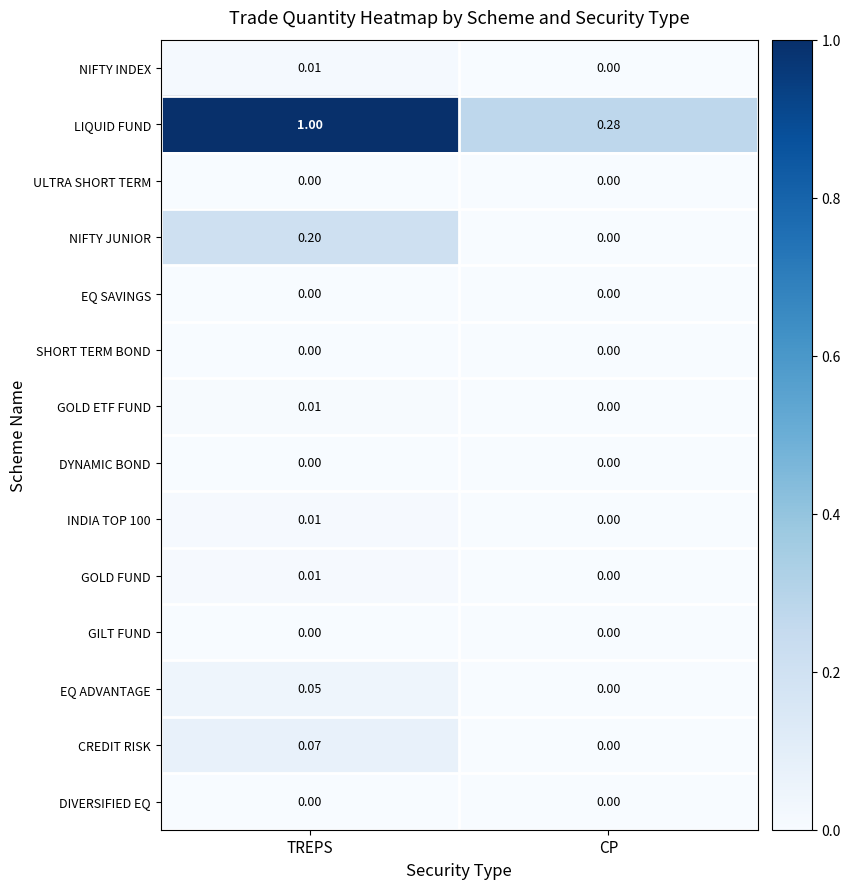

How many distinct data groups are displayed?

14